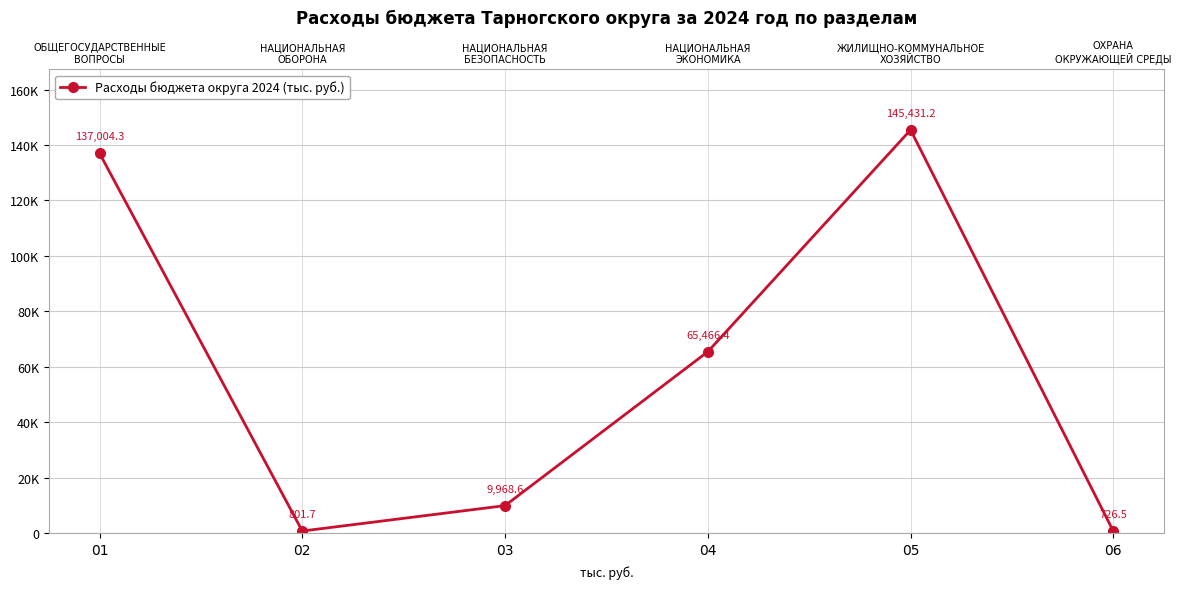

How many points are higher than both their immediate neighbors (excluding endpoints)?

1